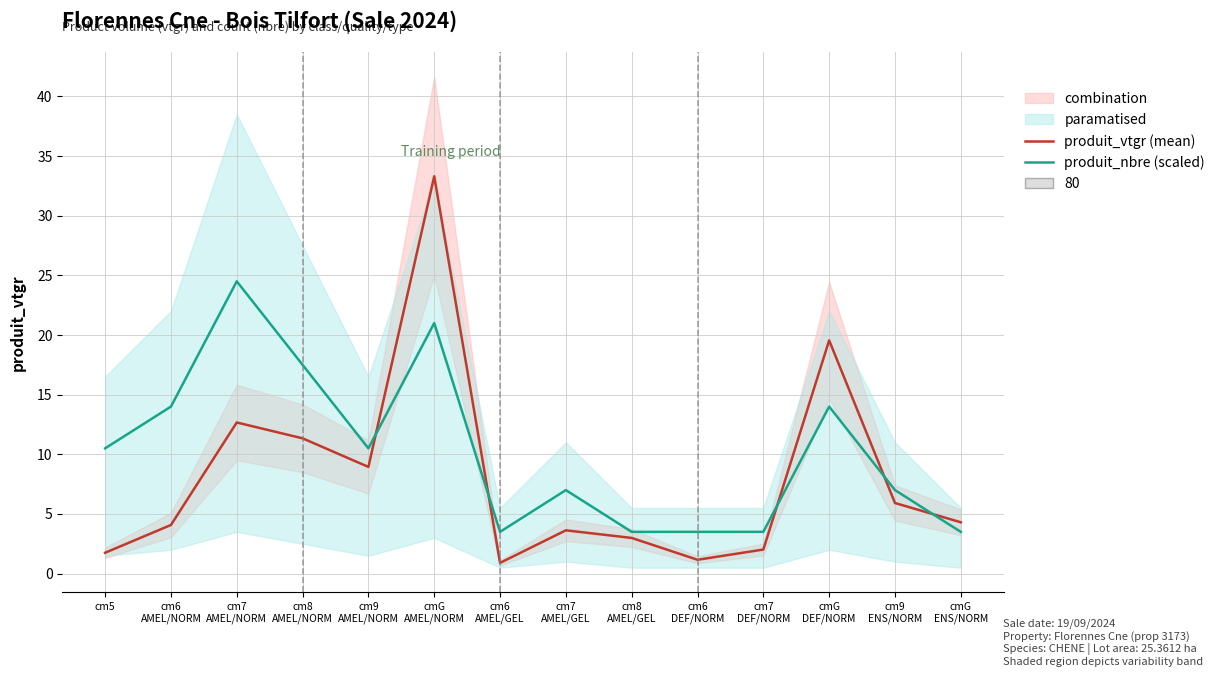

Between cm6
DEF/NORM and cm5, which is larger?

cm5